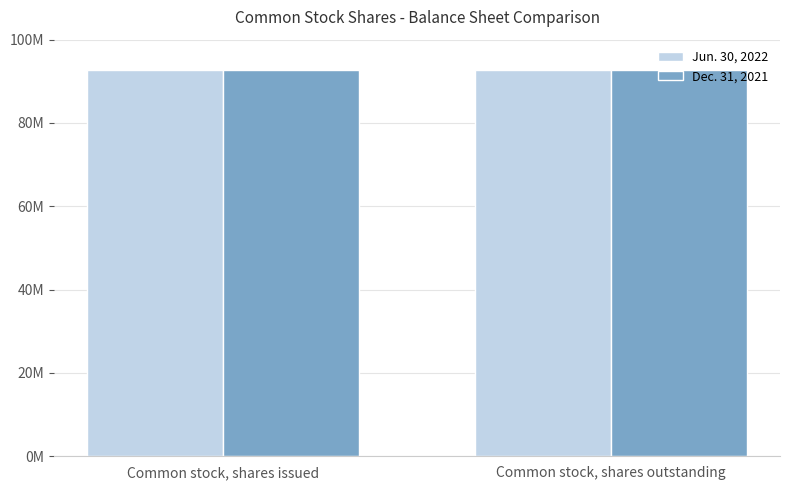

Are the bars horizontal?

No